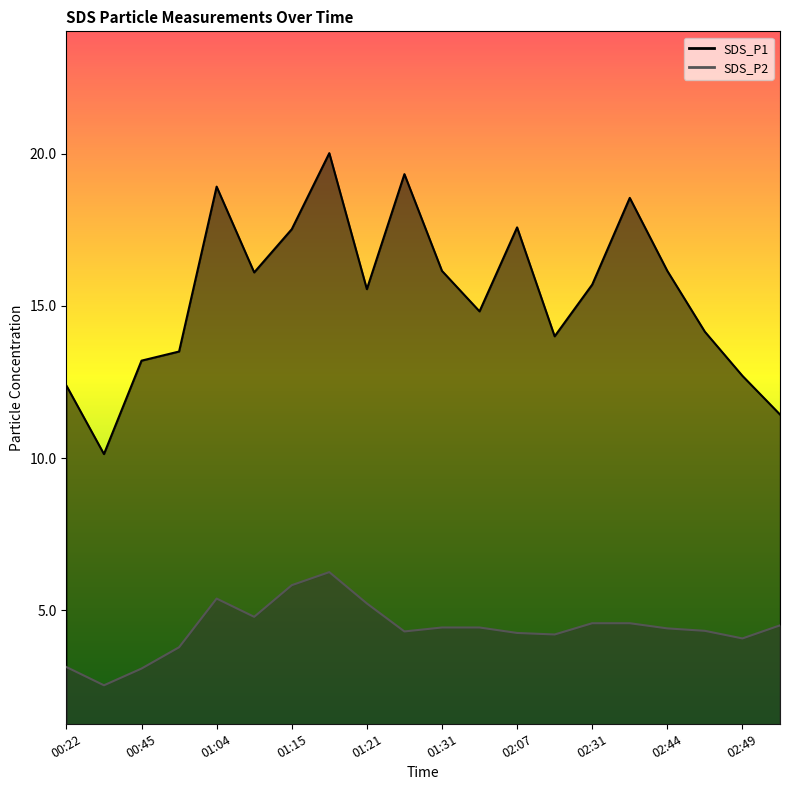

Which category has the highest value across all series?

01:18